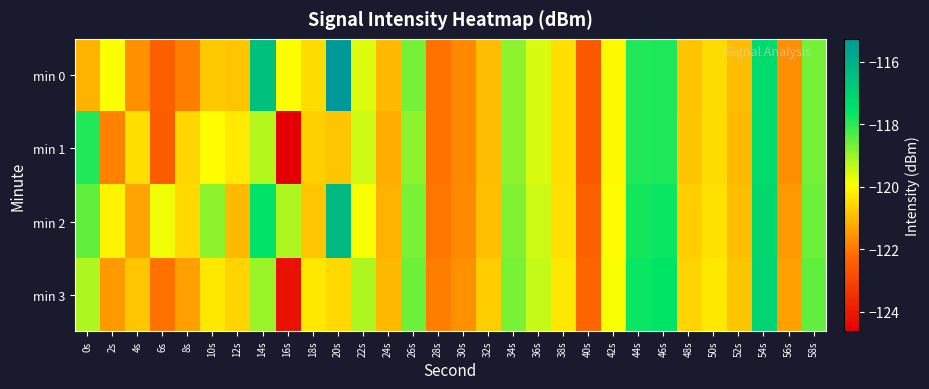

Reading left to right, extract all data points from this chart.

min 0: 0s=-121.1	2s=-119.9	4s=-121.6	6s=-122.4	8s=-121.9	10s=-120.8	12s=-120.8	14s=-116.5	16s=-119.9	18s=-120.5	20s=-115.3	22s=-119.6	24s=-121.0	26s=-118.7	28s=-122.1	30s=-121.8	32s=-120.9	34s=-118.9	36s=-119.6	38s=-120.4	40s=-122.5	42s=-120.0	44s=-117.9	46s=-117.9	48s=-120.8	50s=-120.5	52s=-121.0	54s=-117.3	56s=-121.7	58s=-118.7
min 1: 0s=-117.9	2s=-121.8	4s=-120.4	6s=-122.5	8s=-120.5	10s=-120.0	12s=-120.2	14s=-119.3	16s=-124.6	18s=-120.7	20s=-120.8	22s=-119.5	24s=-121.2	26s=-118.9	28s=-122.1	30s=-121.8	32s=-121.0	34s=-118.9	36s=-119.6	38s=-120.5	40s=-122.5	42s=-120.0	44s=-117.9	46s=-117.9	48s=-120.8	50s=-120.5	52s=-121.0	54s=-117.3	56s=-121.7	58s=-118.7
min 2: 0s=-118.5	2s=-120.1	4s=-121.3	6s=-119.8	8s=-120.5	10s=-118.9	12s=-121.0	14s=-117.5	16s=-119.2	18s=-120.8	20s=-116.3	22s=-119.9	24s=-121.1	26s=-118.7	28s=-122.0	30s=-121.7	32s=-120.9	34s=-118.8	36s=-119.5	38s=-120.4	40s=-122.4	42s=-120.0	44s=-117.8	46s=-117.7	48s=-120.7	50s=-120.4	52s=-120.9	54s=-117.2	56s=-121.5	58s=-118.6
min 3: 0s=-119.2	2s=-121.5	4s=-120.8	6s=-122.1	8s=-121.4	10s=-120.3	12s=-120.6	14s=-119.0	16s=-124.2	18s=-120.3	20s=-120.5	22s=-119.2	24s=-121.0	26s=-118.6	28s=-121.9	30s=-121.6	32s=-120.7	34s=-118.7	36s=-119.4	38s=-120.3	40s=-122.3	42s=-119.9	44s=-117.7	46s=-117.6	48s=-120.6	50s=-120.3	52s=-120.8	54s=-117.1	56s=-121.4	58s=-118.5